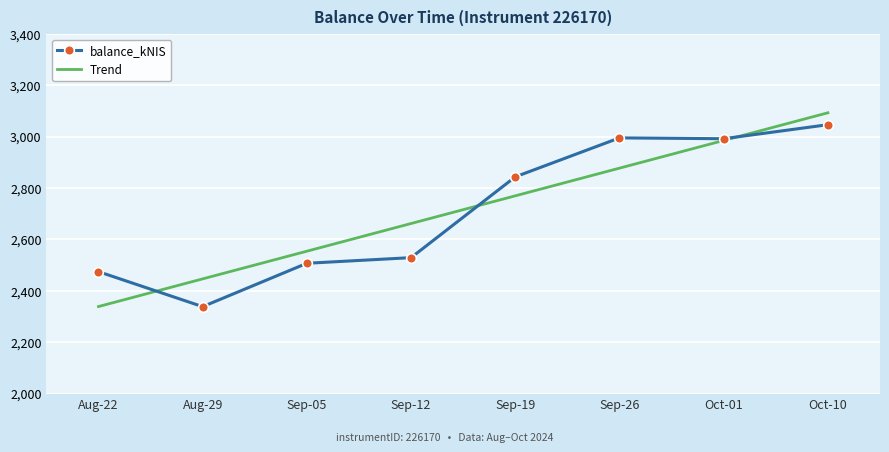

The value of balance_kNIS at Aug-29 is 880.6. True or false?

False